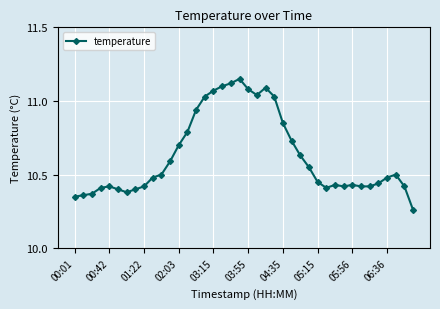

What is the difference between the maximum and minimum values?

0.9